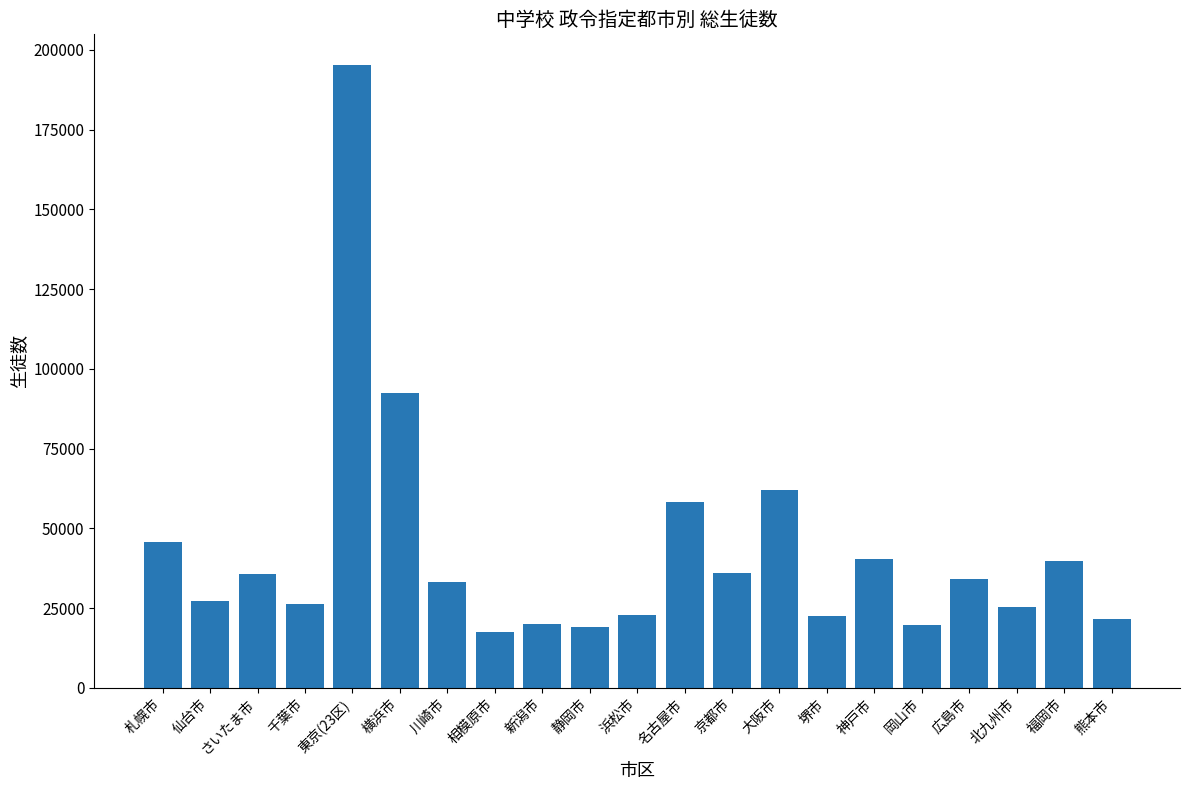

What is the label of the 21st bar from the right?

札幌市